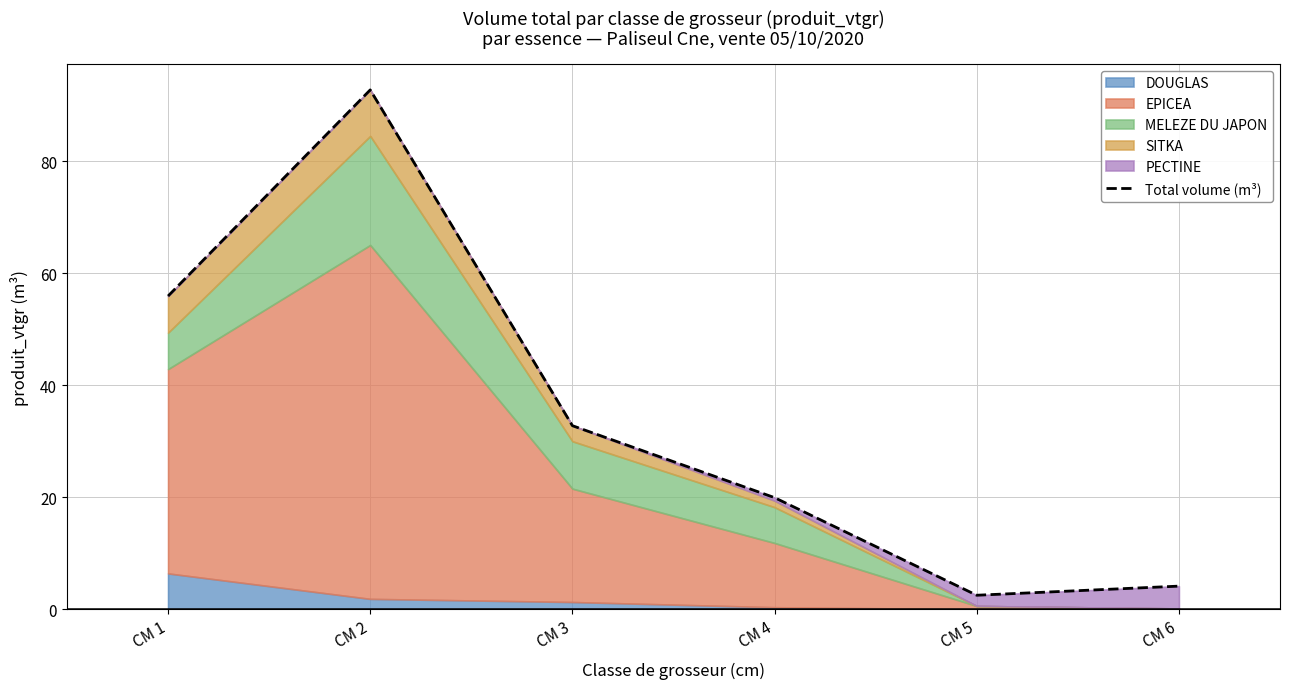

How many points are lower than both their immediate neighbors (excluding endpoints)?

1